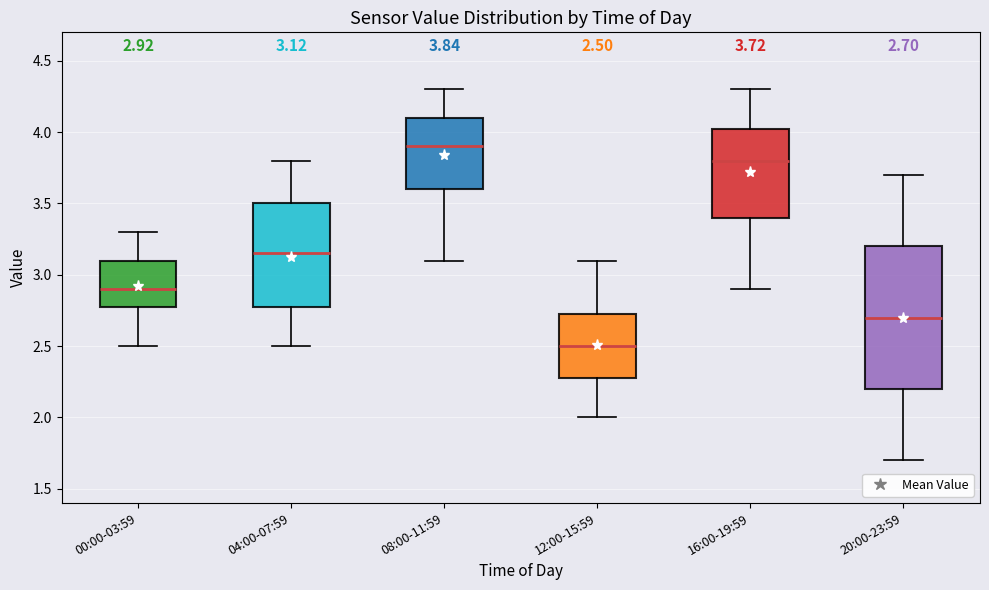

Which box is the tallest, from its lower edge to its upper edge?

20:00-23:59